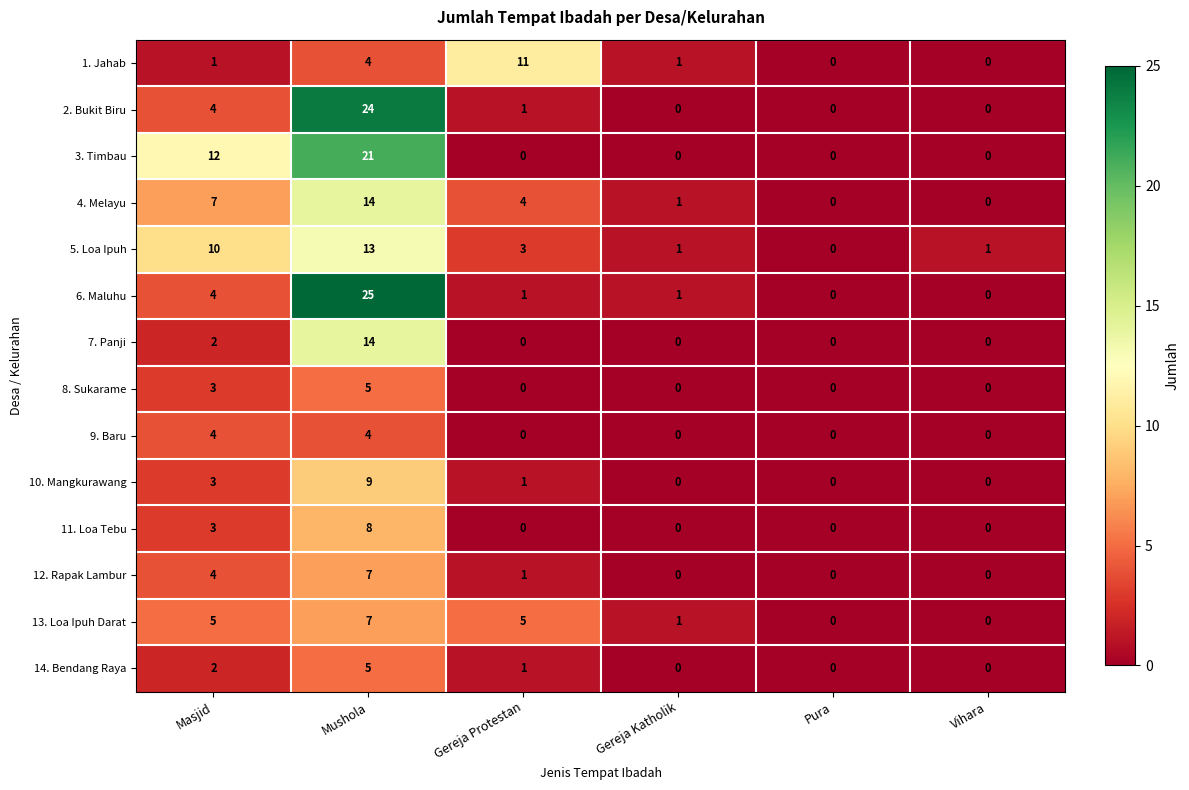

What is the sum of all 7. Panji values?

16